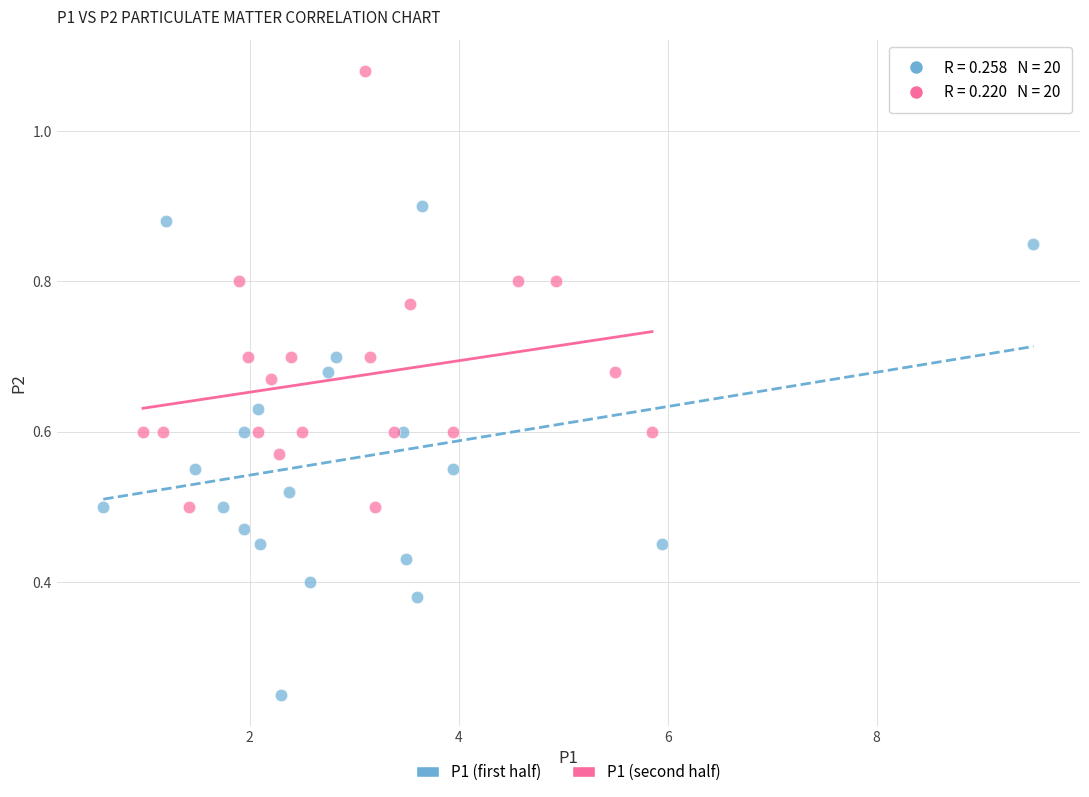

Which series reaches the maximum Y coordinate?

P1 (second half)